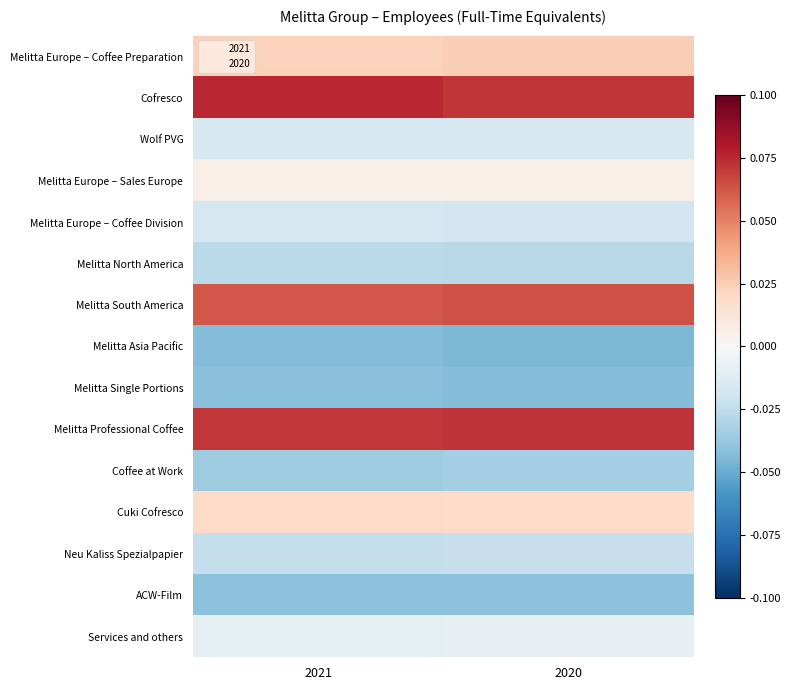

List the series in order of their peak value, lowest first.

Melitta Asia Pacific, Melitta Single Portions, ACW-Film, Coffee at Work, Melitta North America, Neu Kaliss Spezialpapier, Melitta Europe – Coffee Division, Wolf PVG, Services and others, Melitta Europe – Sales Europe, Cuki Cofresco, Melitta Europe – Coffee Preparation, Melitta South America, Melitta Professional Coffee, Cofresco